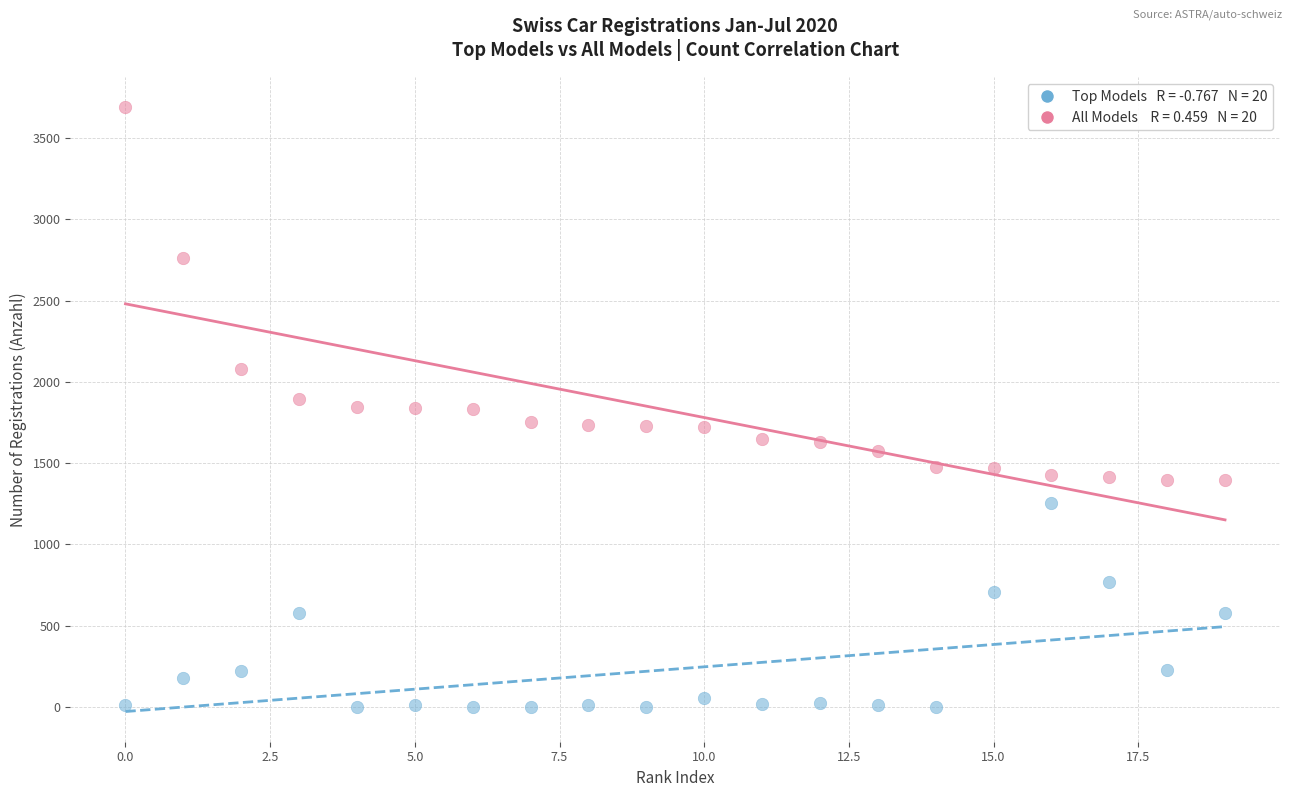

Across all data points, what is the range of Y values (max minus min)?

3687